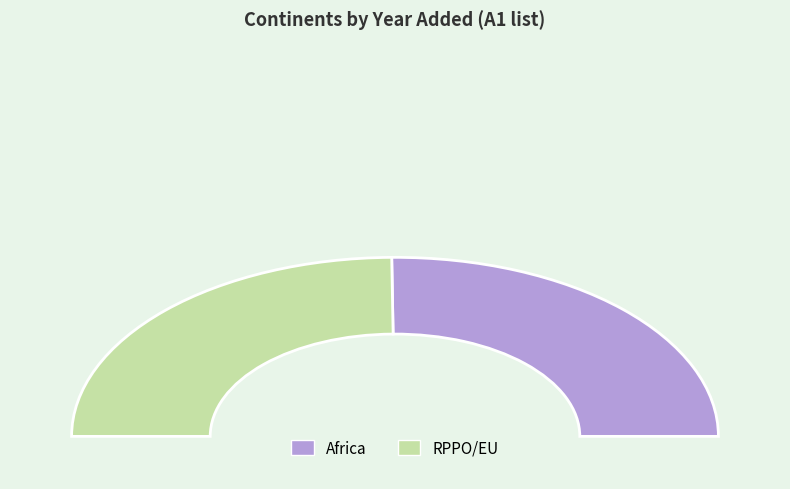

Do RPPO/EU and Africa together represent more than half of the pie?

Yes